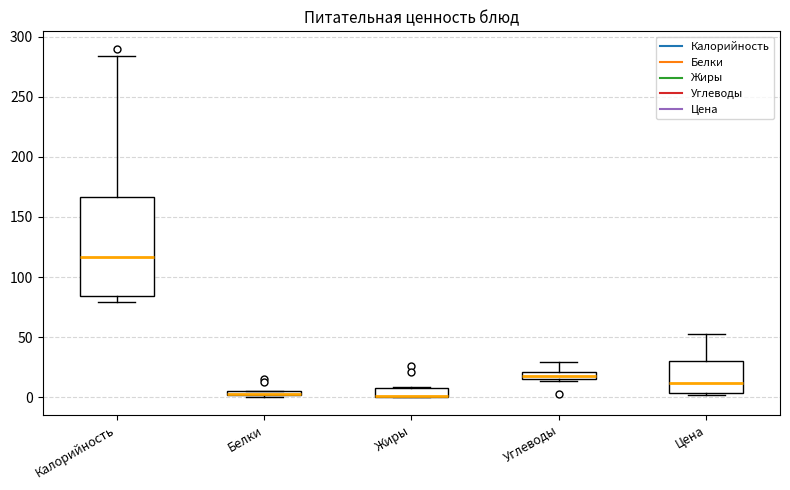

Where is the lower edge of the box for Белки on the y-axis? The values are not printed on the chart, so give them approximately, as read against the axis.

0